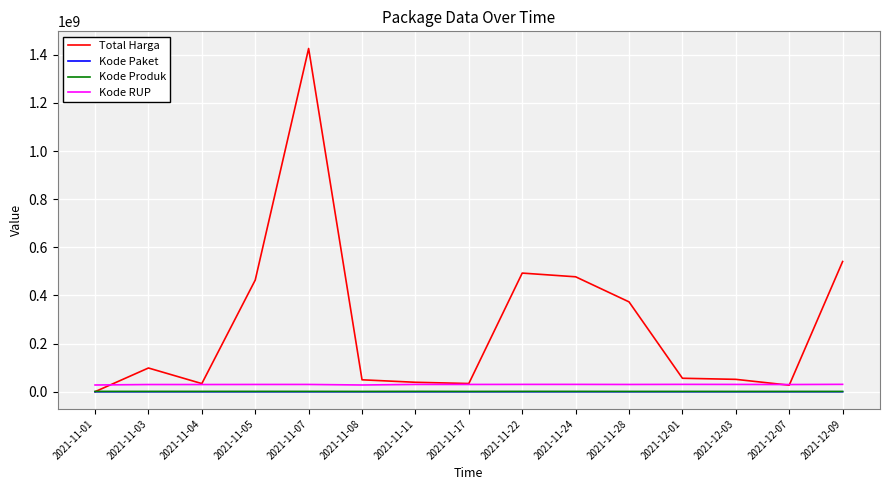

What is the greatest value displayed?

1425867900